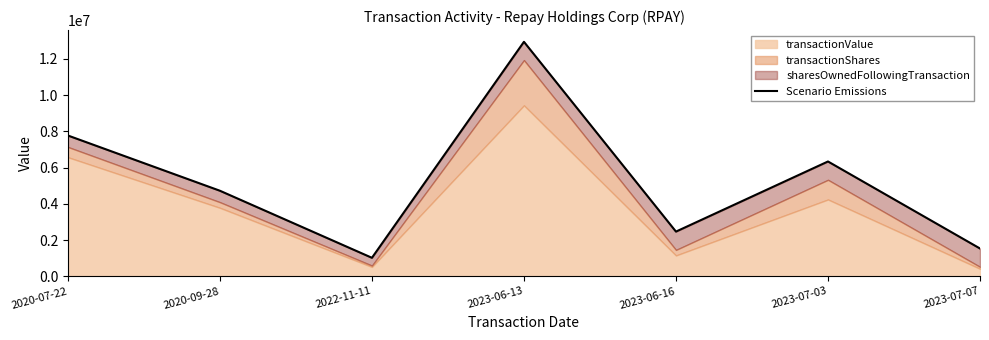

At which category does the data reach its first local peak?

2023-06-13